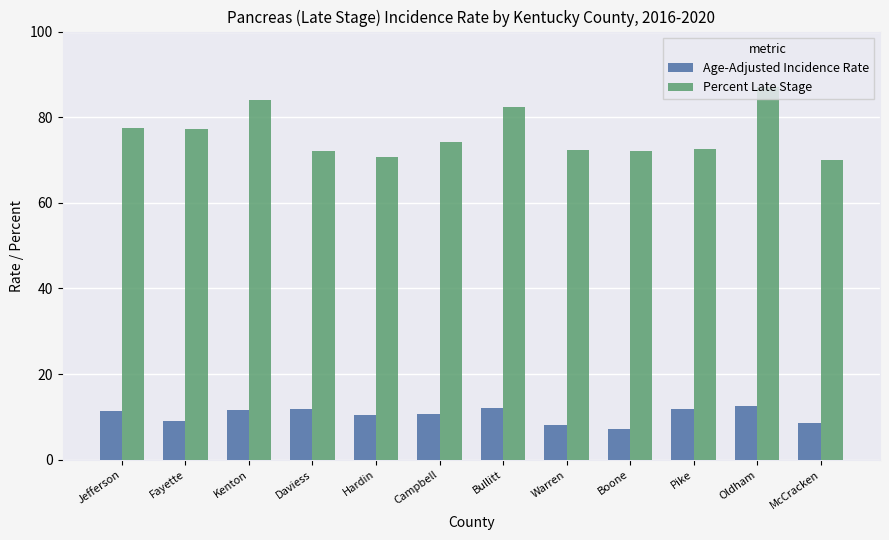

What is the approximate value of Percent Late Stage at Pike?

72.5